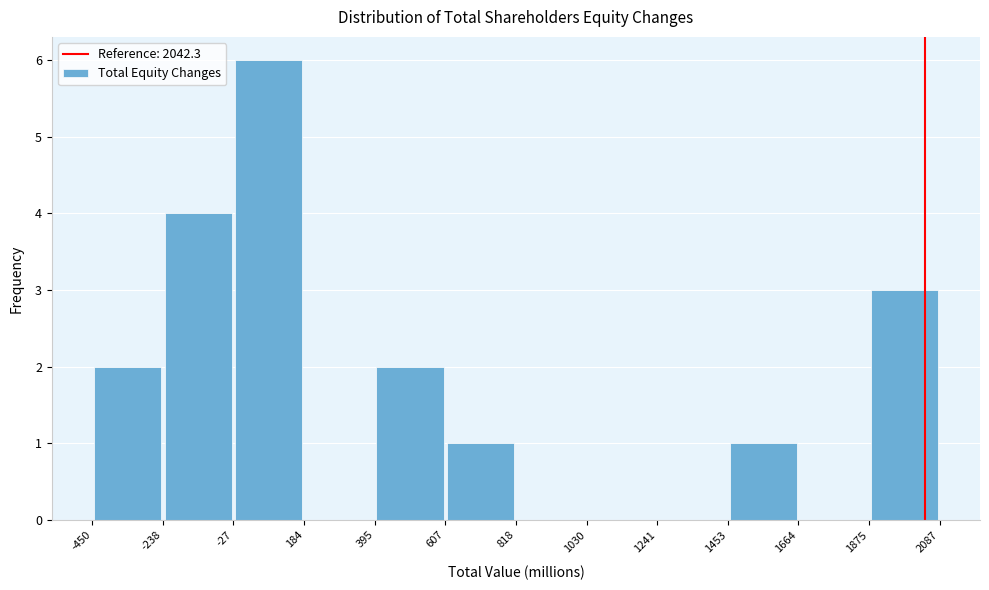

What is the height of the bar covering -238 to -27 on the x-axis? The values are not printed on the chart, so give them approximately, as read against the axis.

4